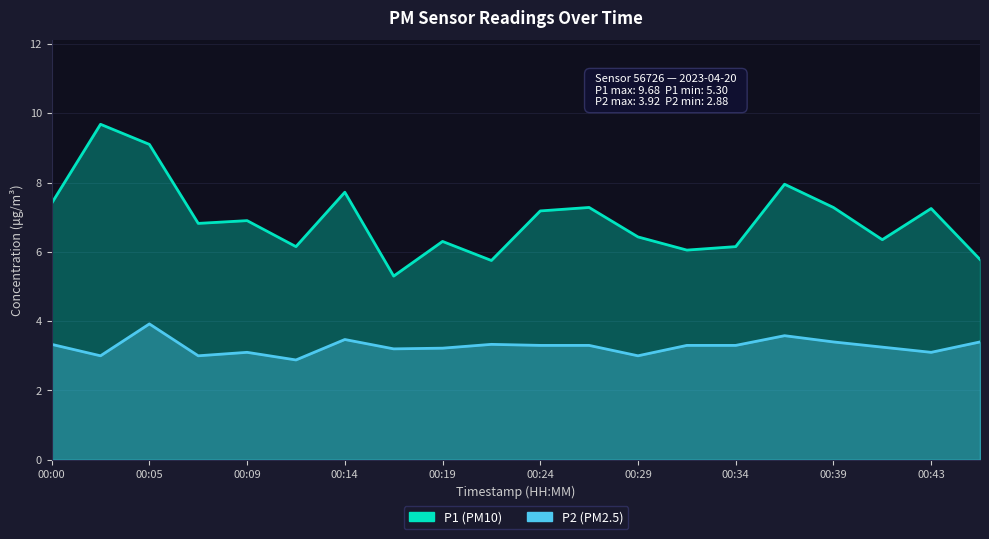

At which label does P2 (PM2.5) first exceed 3?

00:00